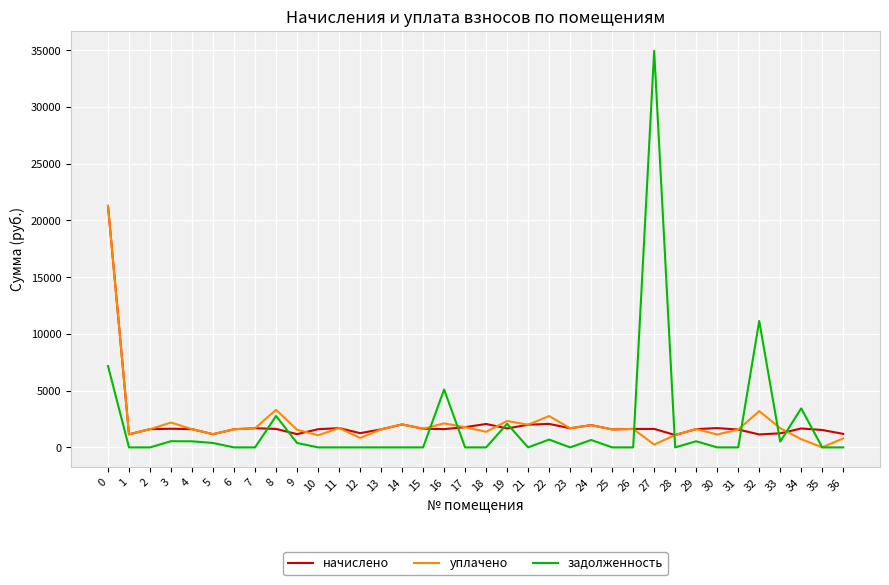

What are all the series names shown in the legend?

начислено, уплачено, задолженность